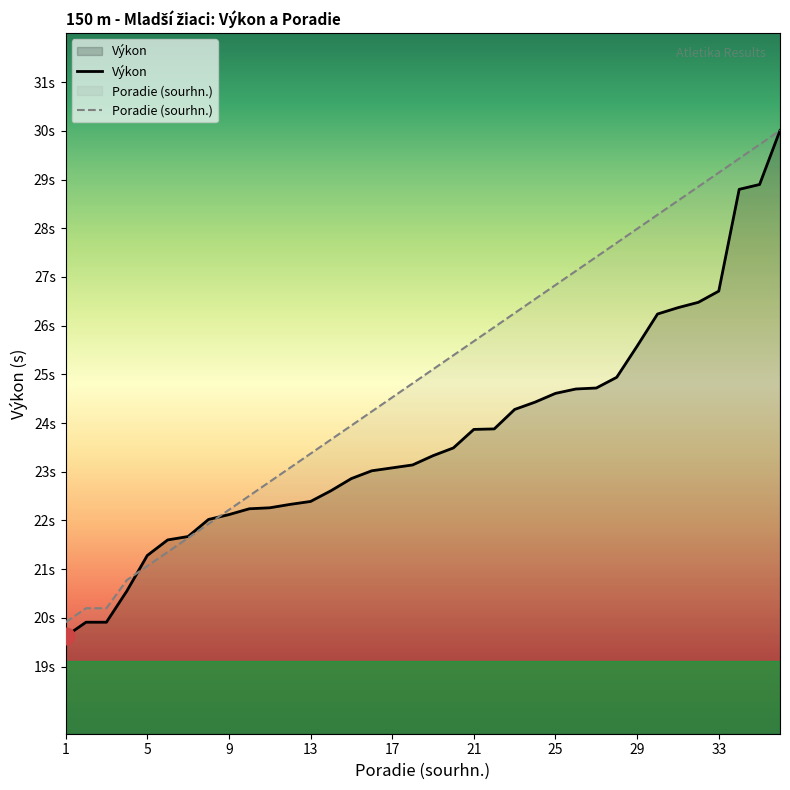

What is the difference between the maximum and minimum values in the Výkon series?

10.4